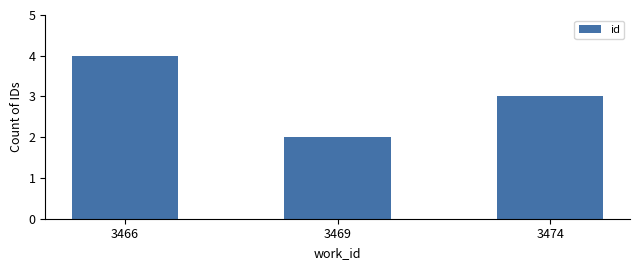

What is the difference between the values at 3474 and 3466?

1